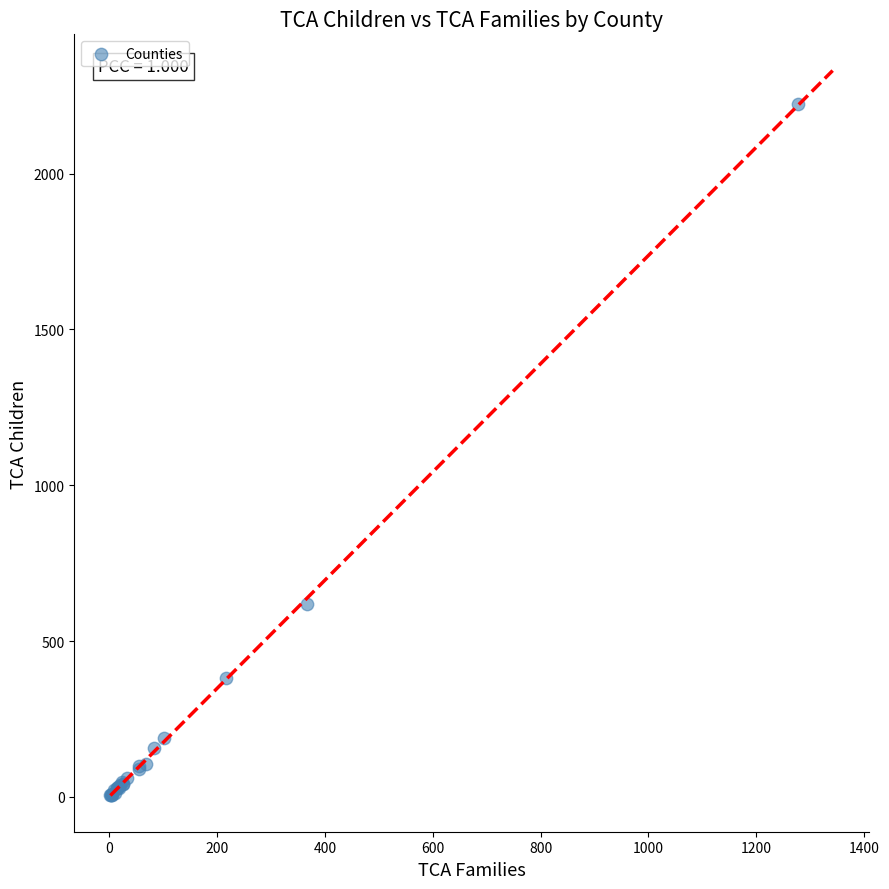

What Y value in the scatter plot is closest to 1114?

618